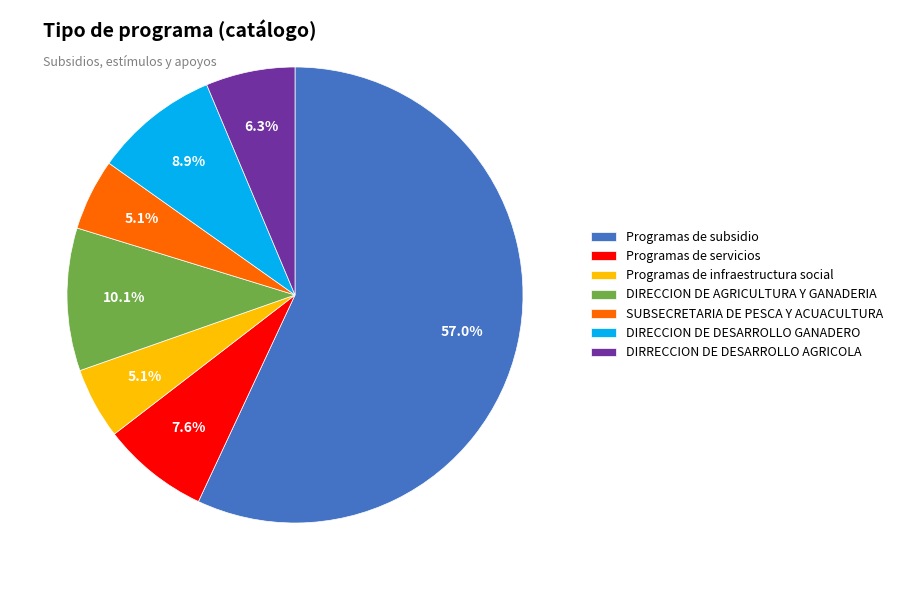

Which category has the biggest portion of the pie?

Programas de subsidio